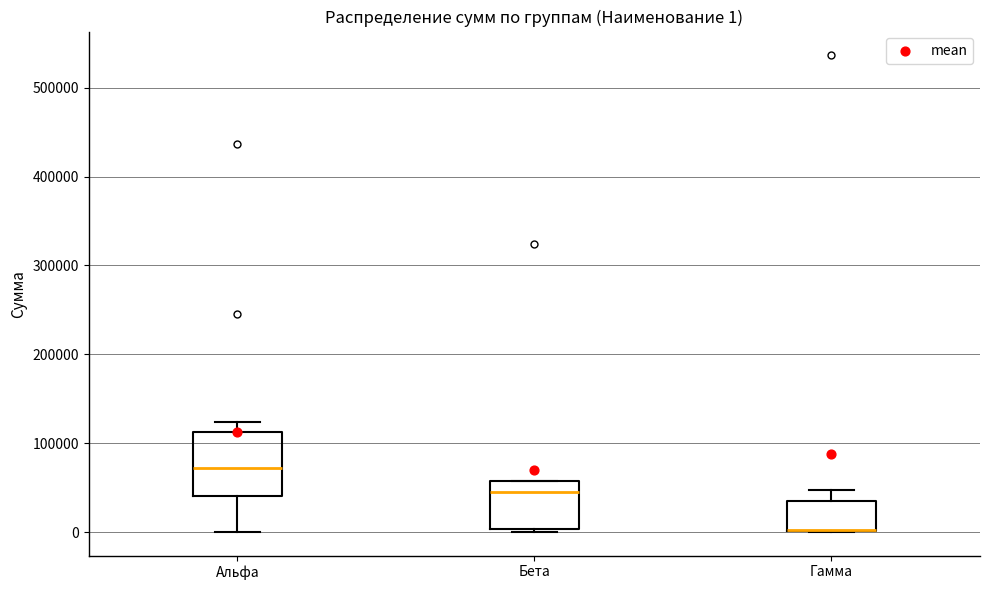

Which box is the tallest, from its lower edge to its upper edge?

Альфа